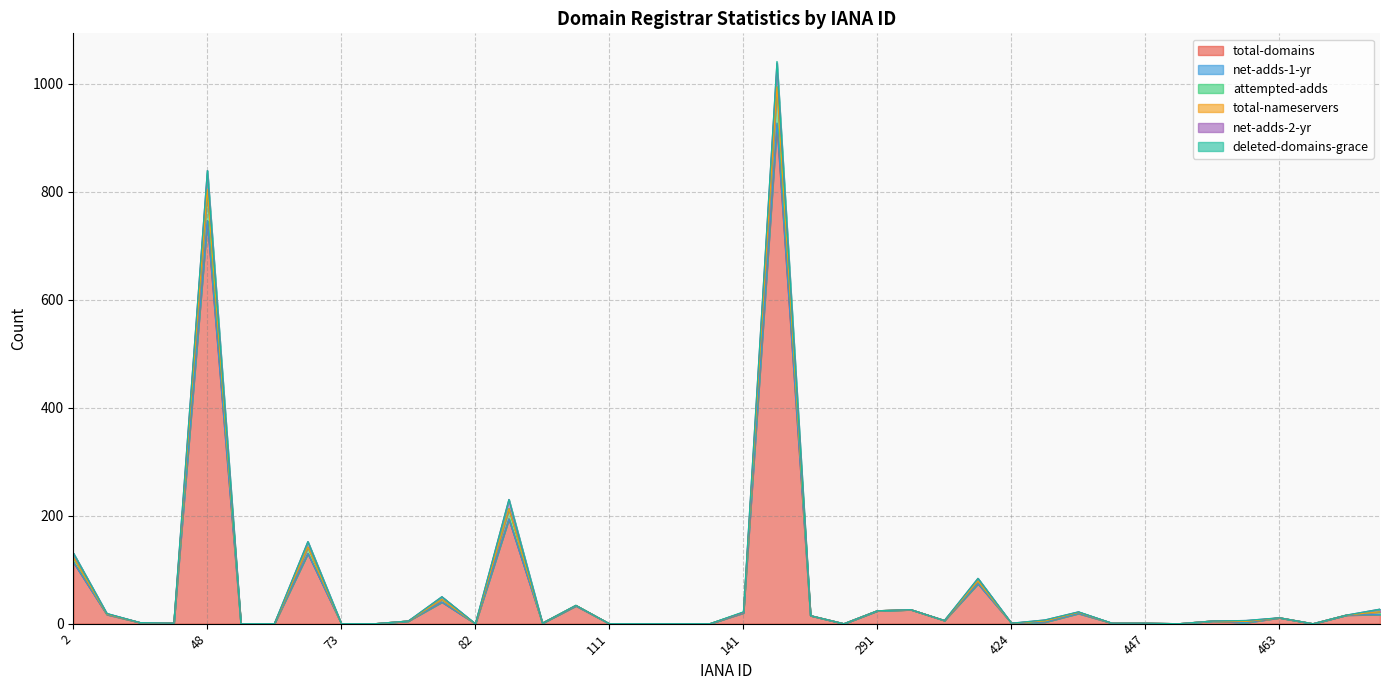

True or false: attempted-adds has more than 0 points higher than both neighbors.

True